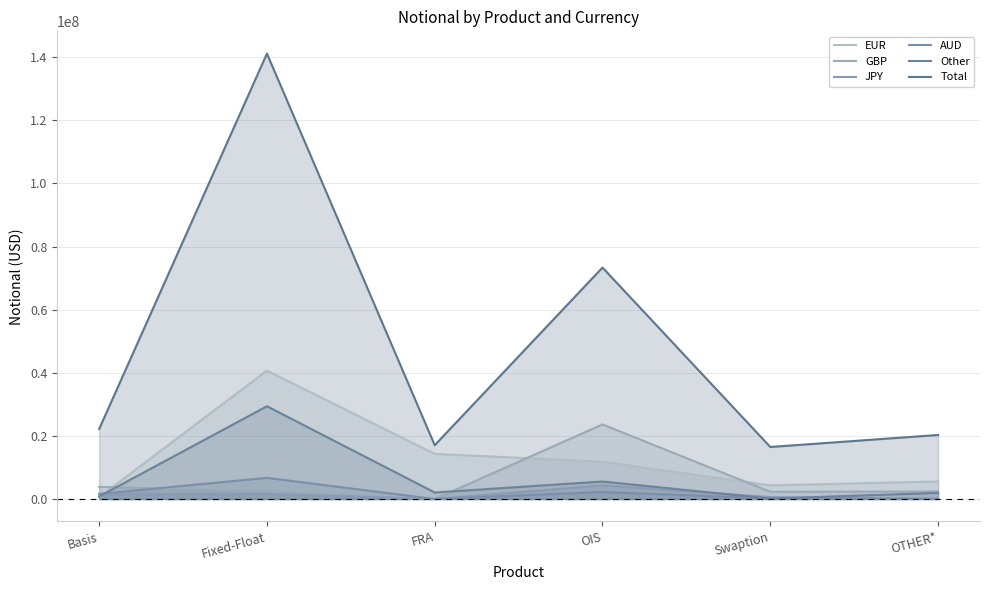

How many lines are shown in the chart?

6